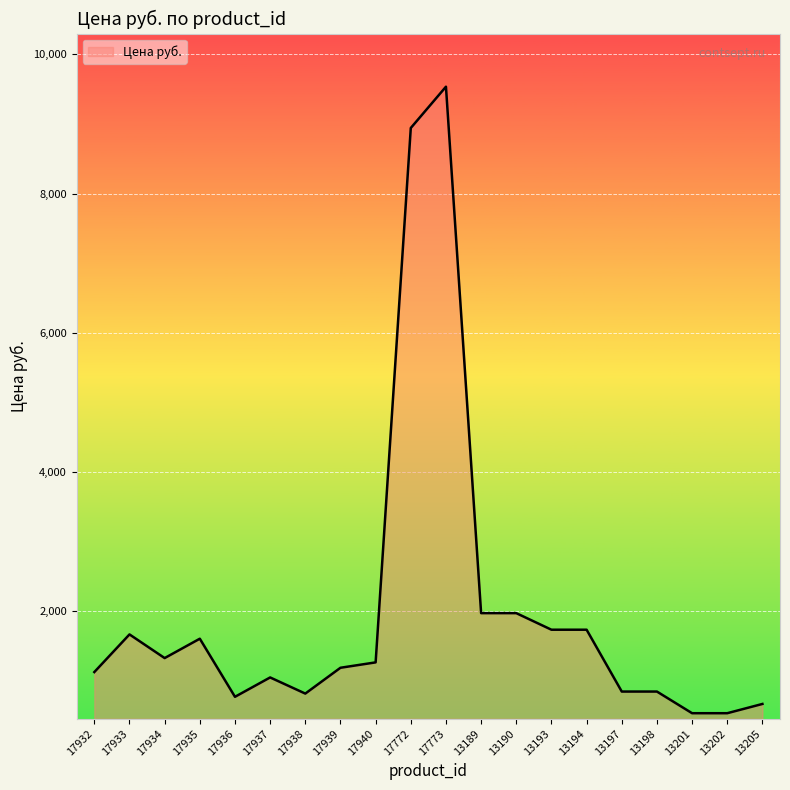

What position from the left is 17936?

5